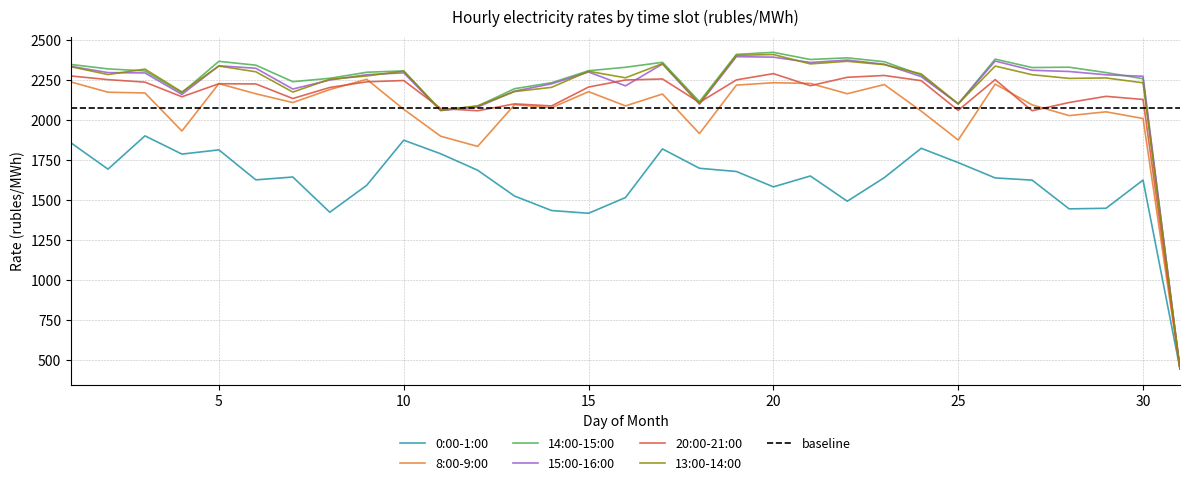

The value of 20:00-21:00 at 16 is 2248.0. True or false?

True